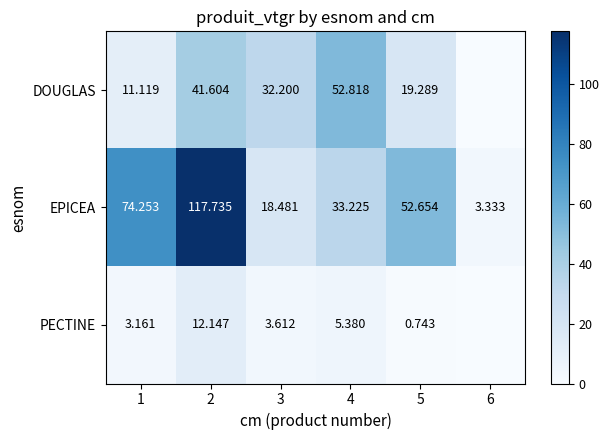

Count the number of categories in the chart.

6